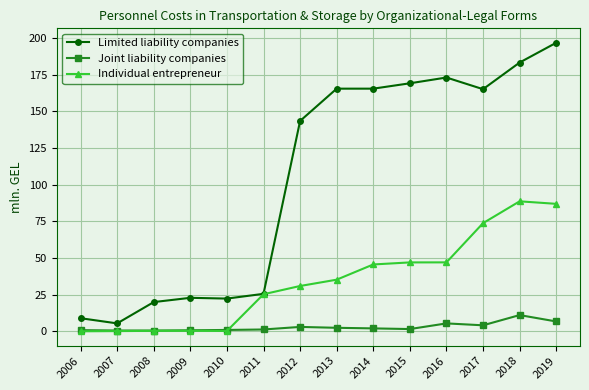

What is the sum of the Limited liability companies values at 2019 and 2007?

202.1